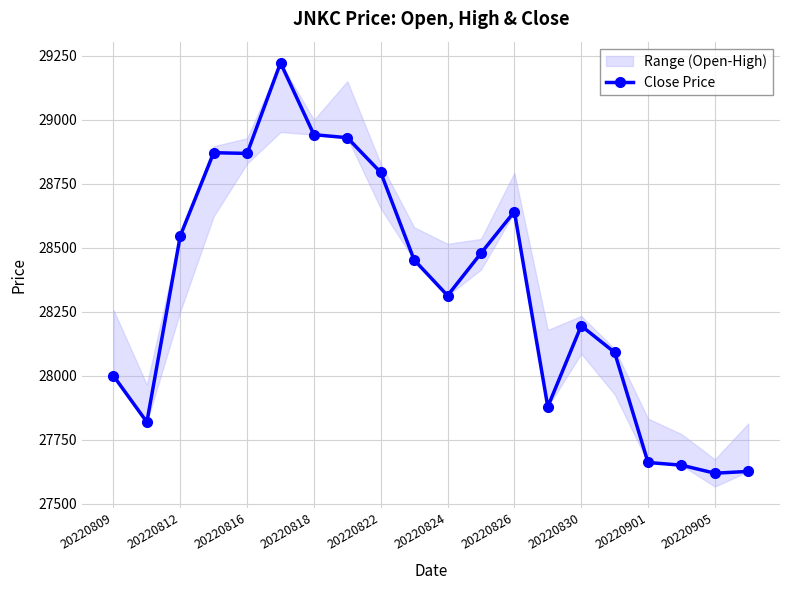

How many interior local peaks (higher than both neighbors) does the data have?

4